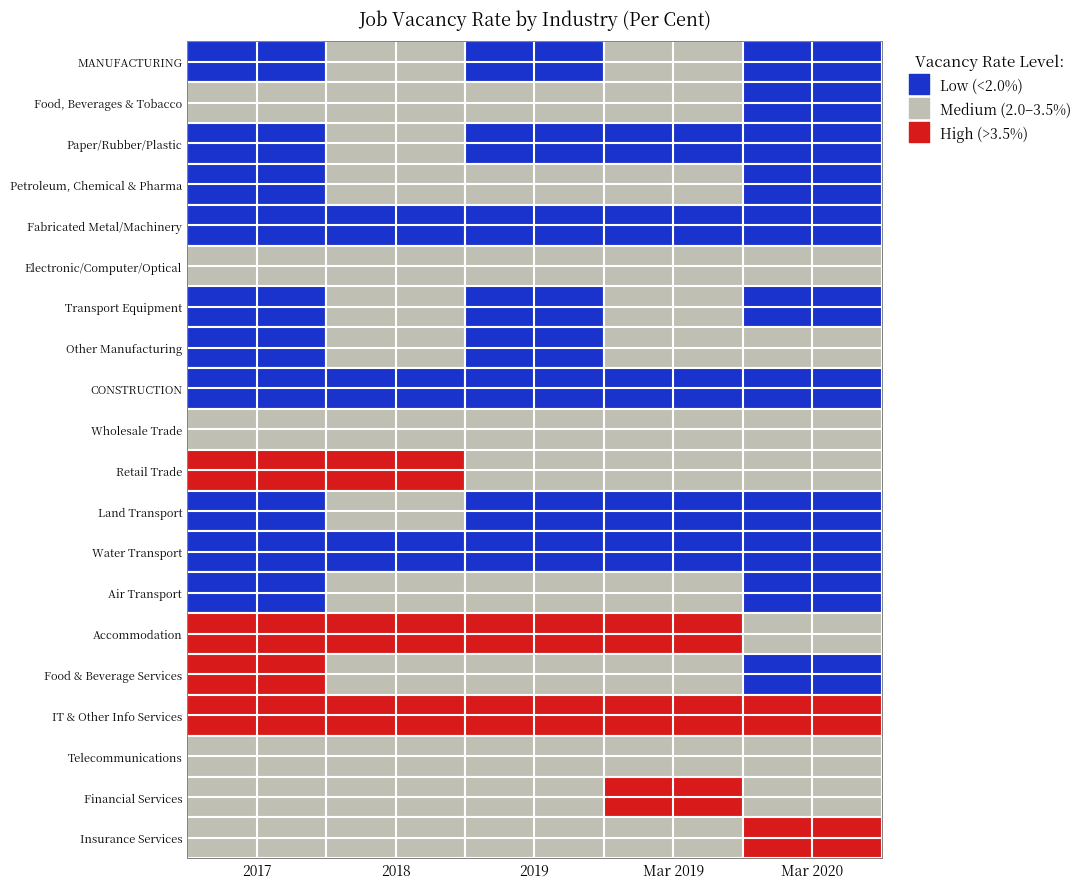

How many values in the Petroleum, Chemical & Pharma series are below 2?

2